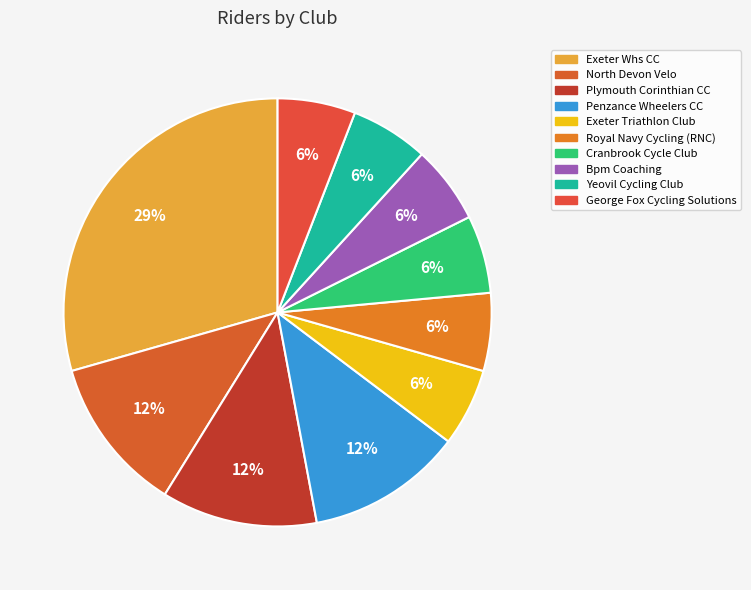

Is there a majority slice in this chart?

No